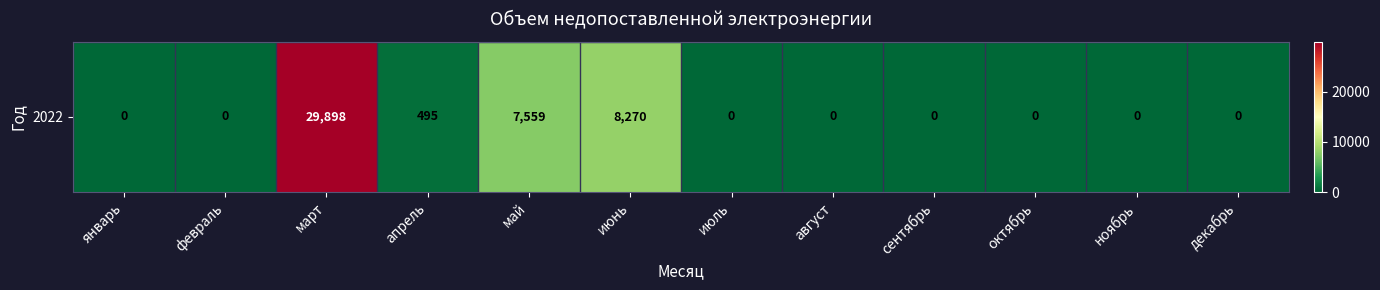

Rank the categories by value from highest to lowest.

март, июнь, май, апрель, январь, февраль, июль, август, сентябрь, октябрь, ноябрь, декабрь